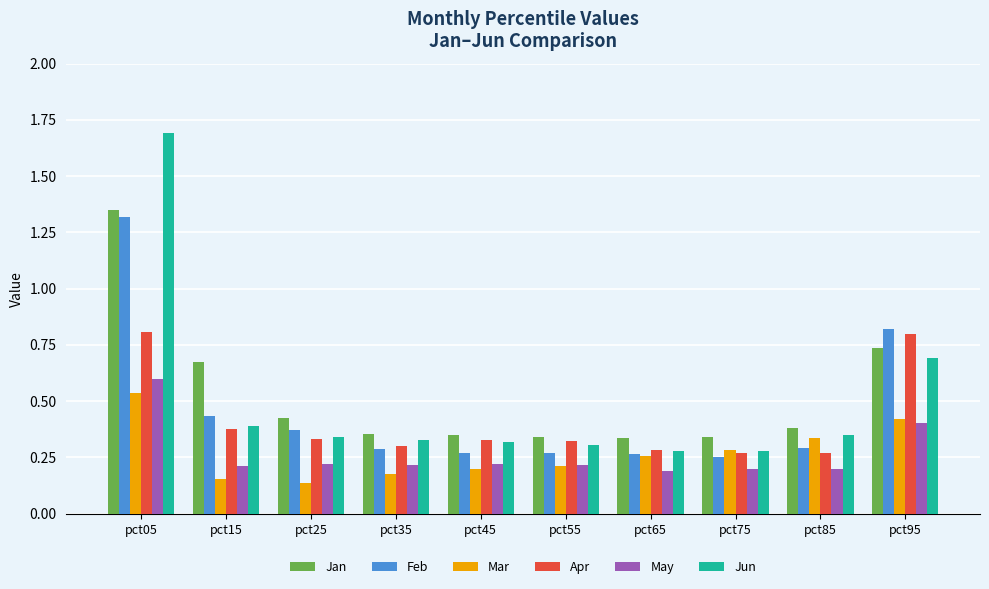

What is the sum of the Jun values at pct75 and pct65?

0.6